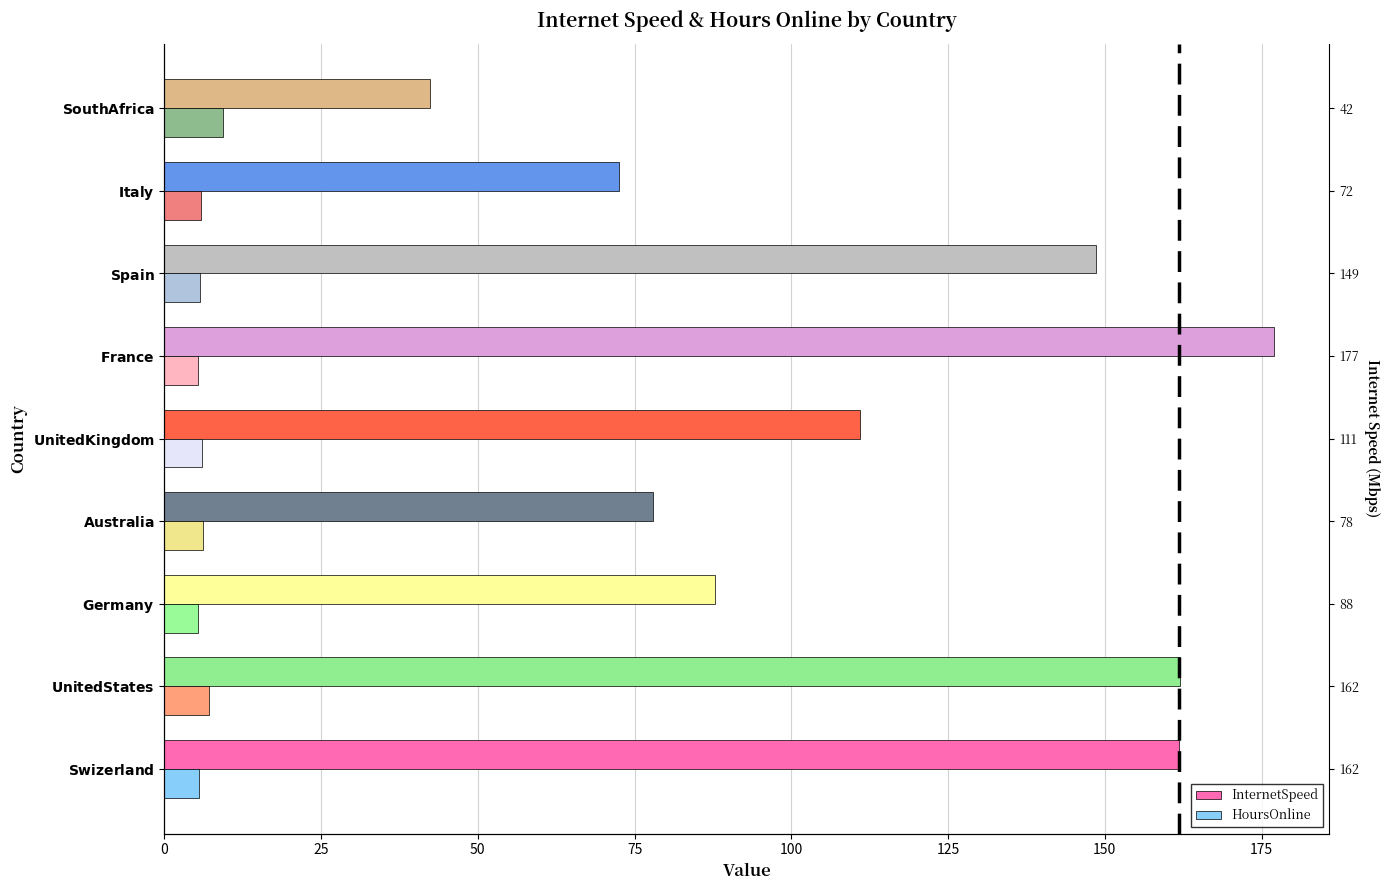

How many categories are shown in the chart?

9